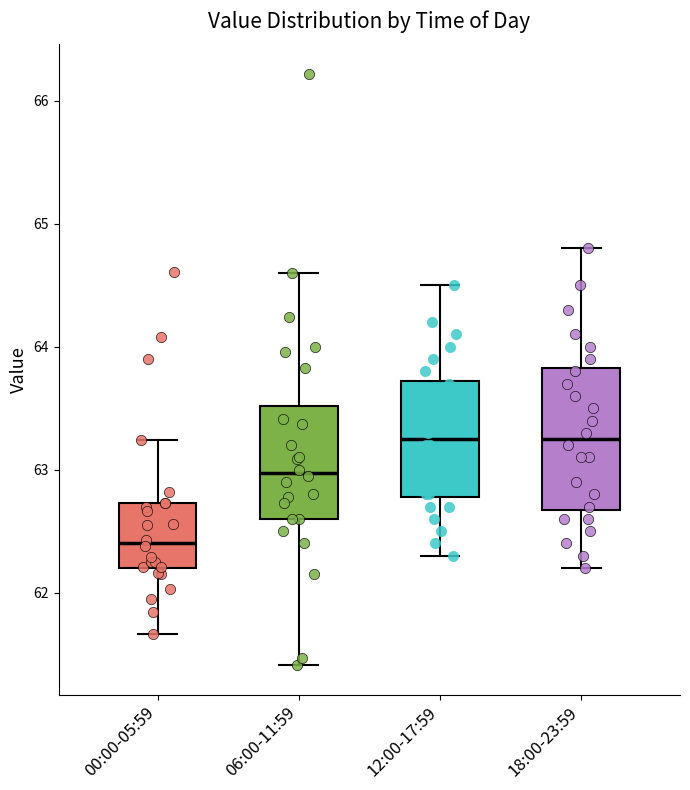

Which box's median line is the lowest?

00:00-05:59